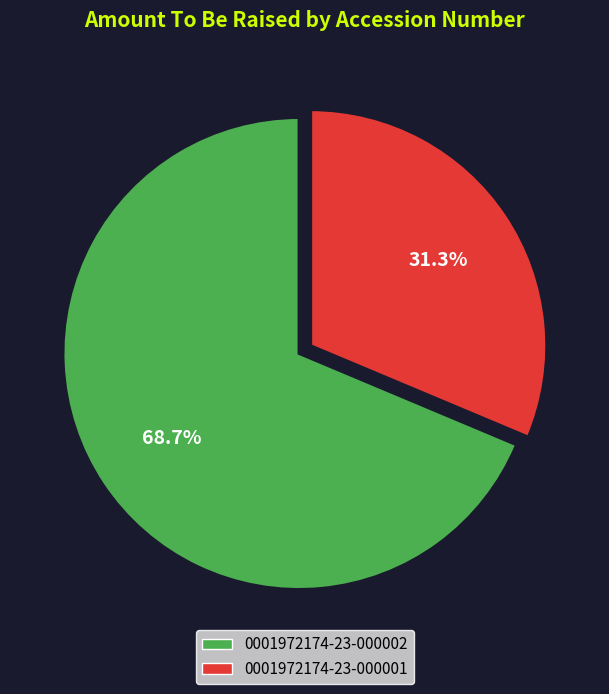

Is 0001972174-23-000001 the majority of the pie?

No